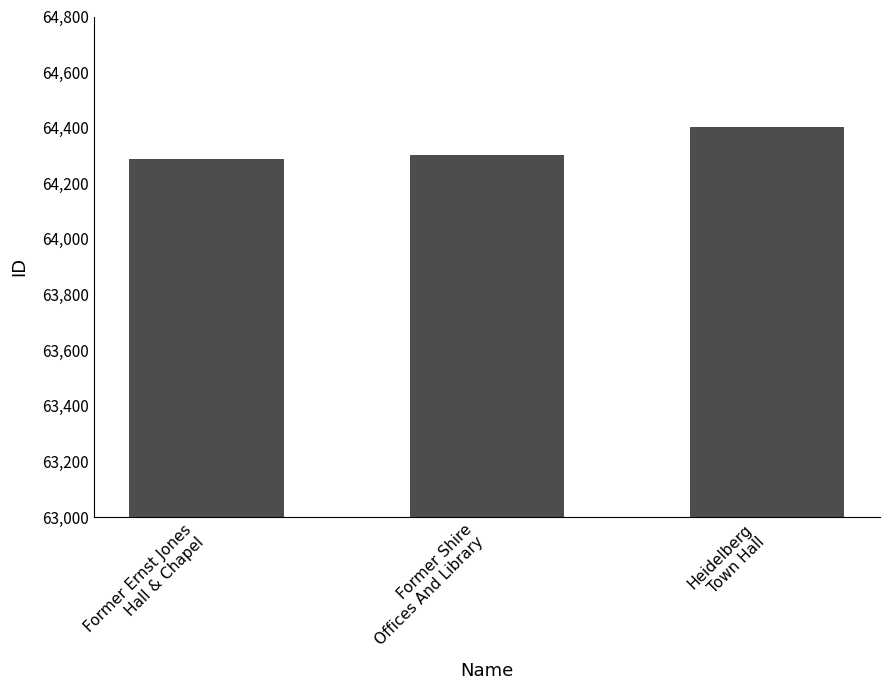

Between Heidelberg
Town Hall and Former Ernst Jones
Hall & Chapel, which is larger?

Heidelberg
Town Hall